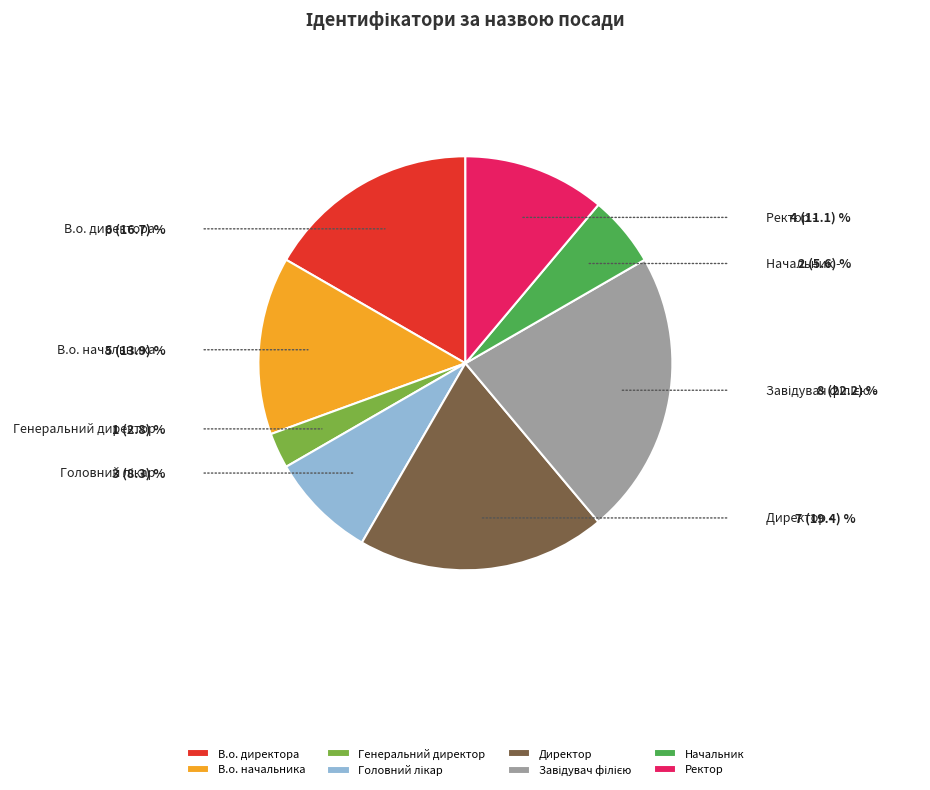

What is the smallest slice in the pie chart?

Генеральний директор